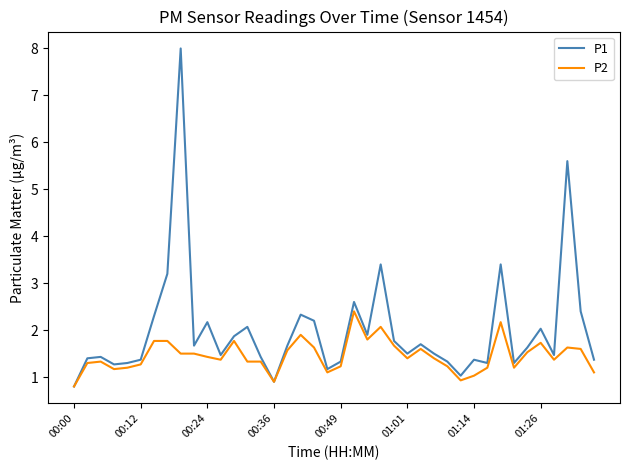

Rank the series by their maximum value, from lowest to highest.

P2, P1